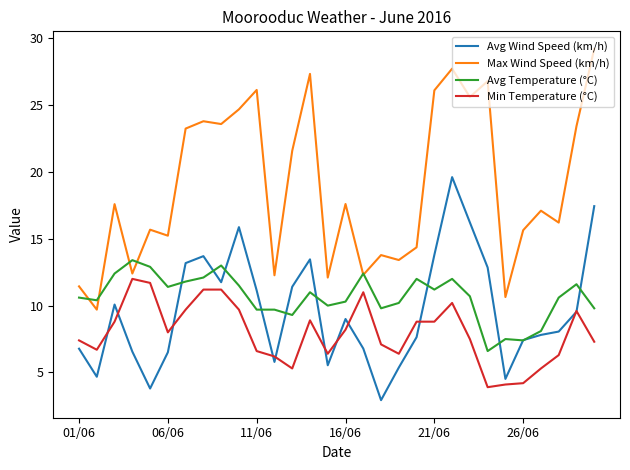

Which series has the widest spread of values?

Max Wind Speed (km/h)